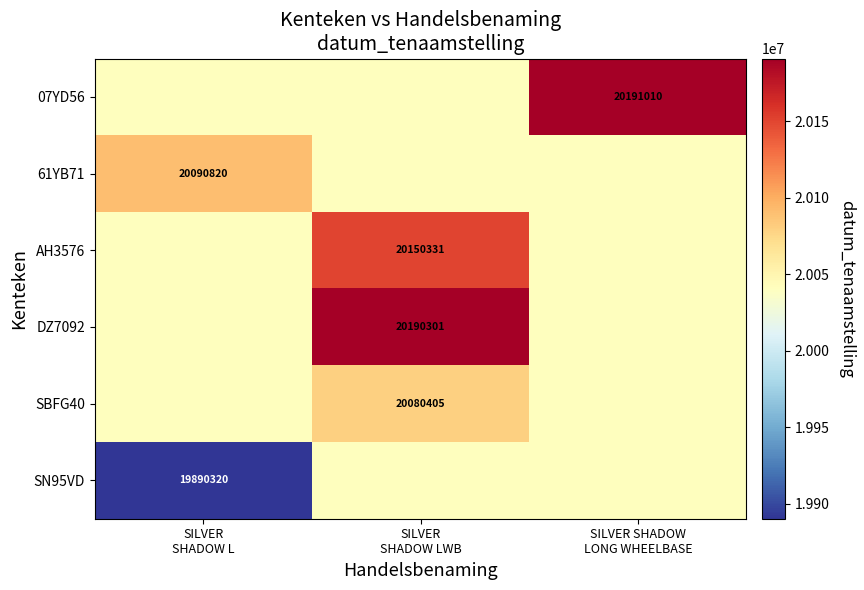

Which series has the largest range (max minus min)?

07YD56